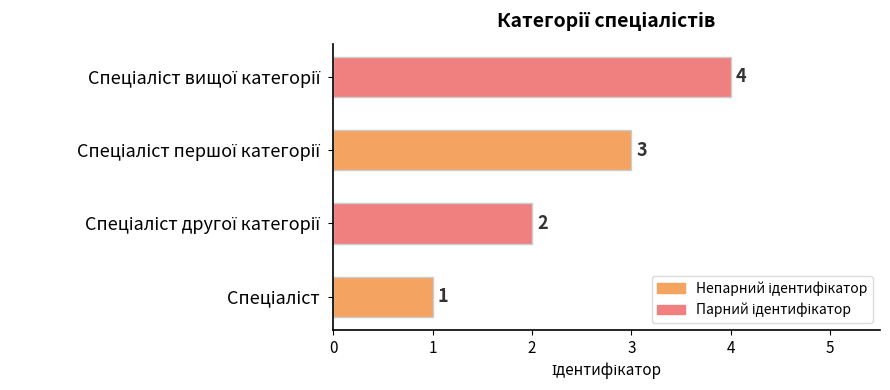

What is the difference between the maximum and minimum values?

3